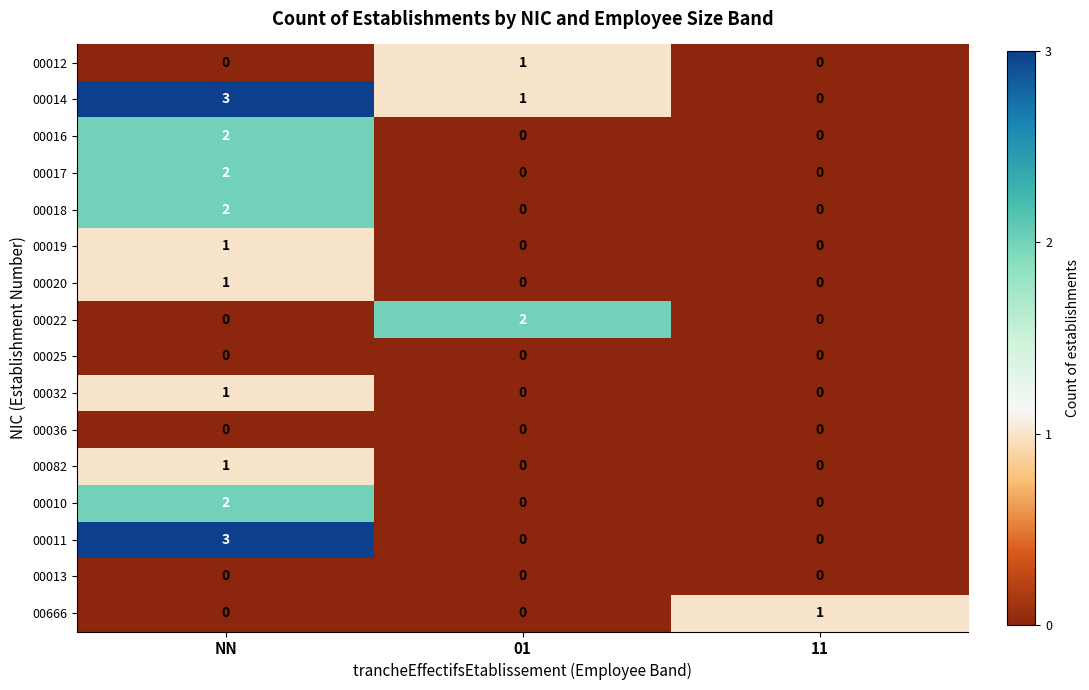

How many 00082 values are between 0 and 1?

3